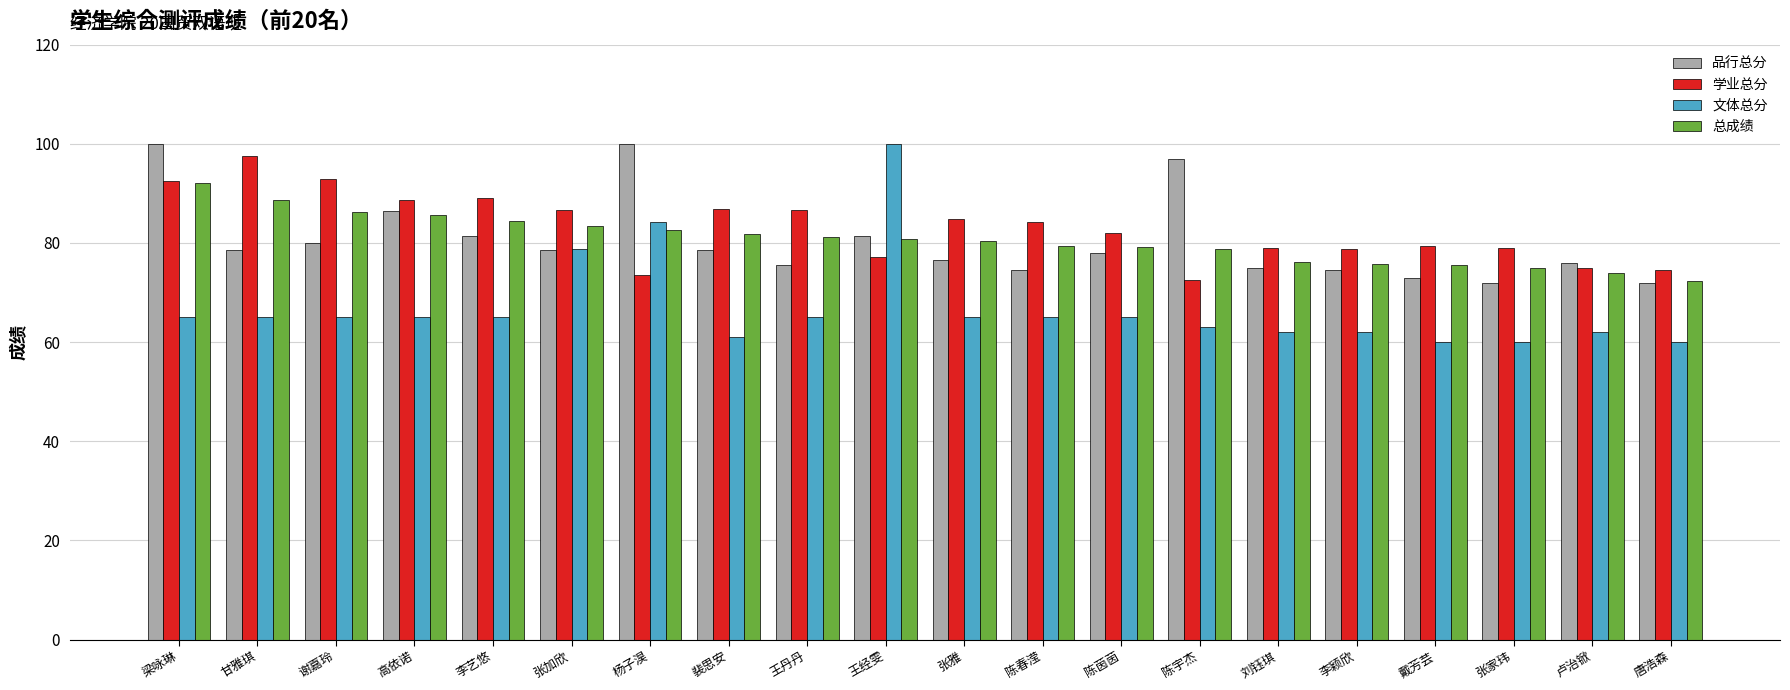

What is the difference between the 品行总分 values at 李艺悠 and 张雅?

5.0